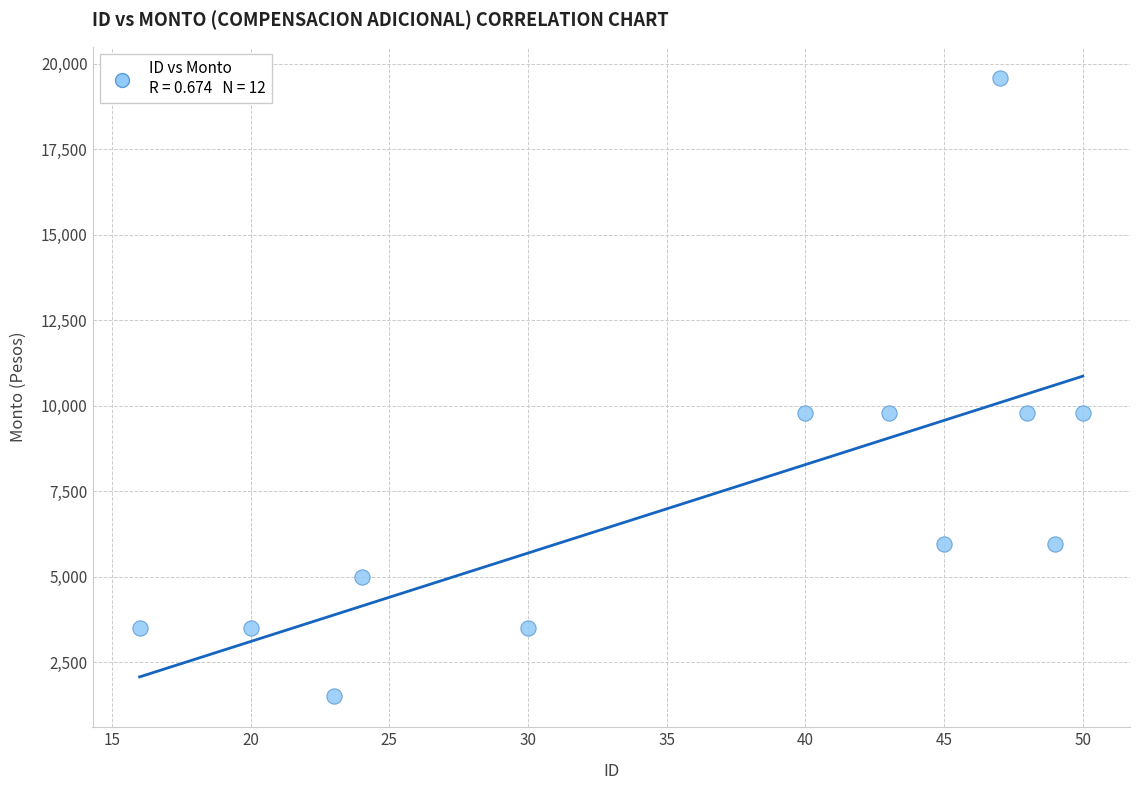

What is the average X value?

36